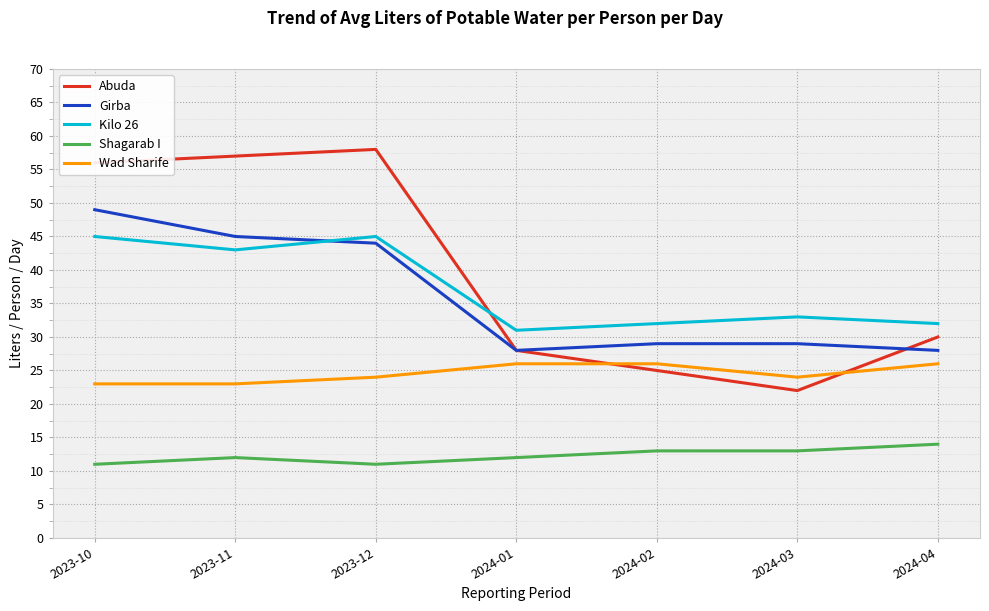

Is the value of Abuda at 2024-04 greater than the value of Wad Sharife at 2023-10?

Yes